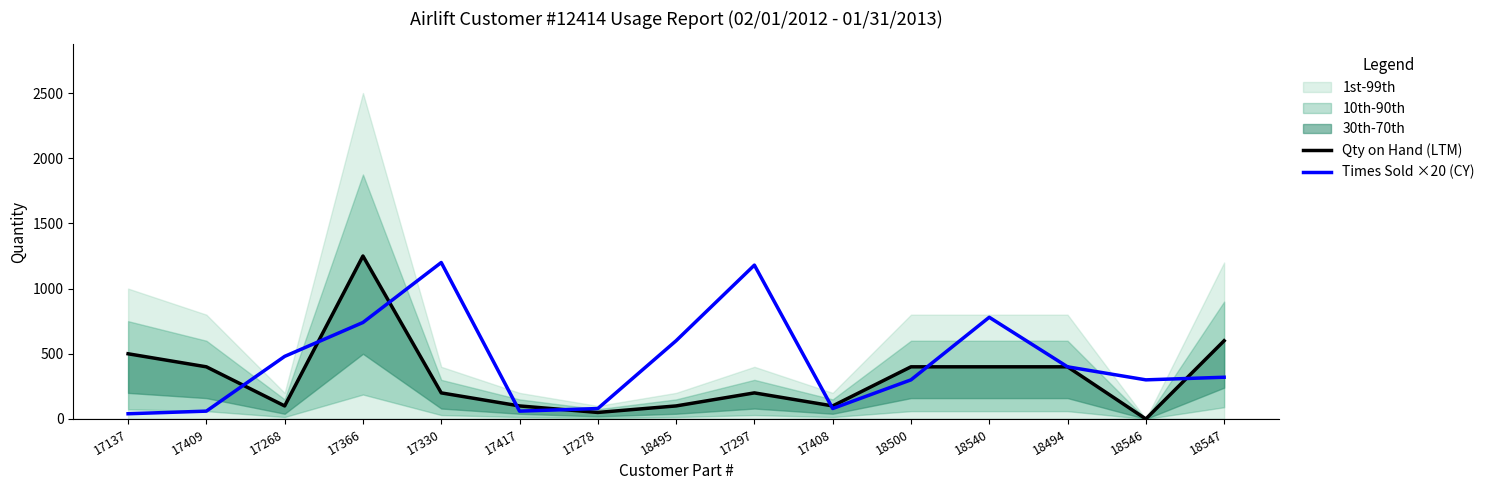

Which has a higher value, 18495 or 17268?

18495